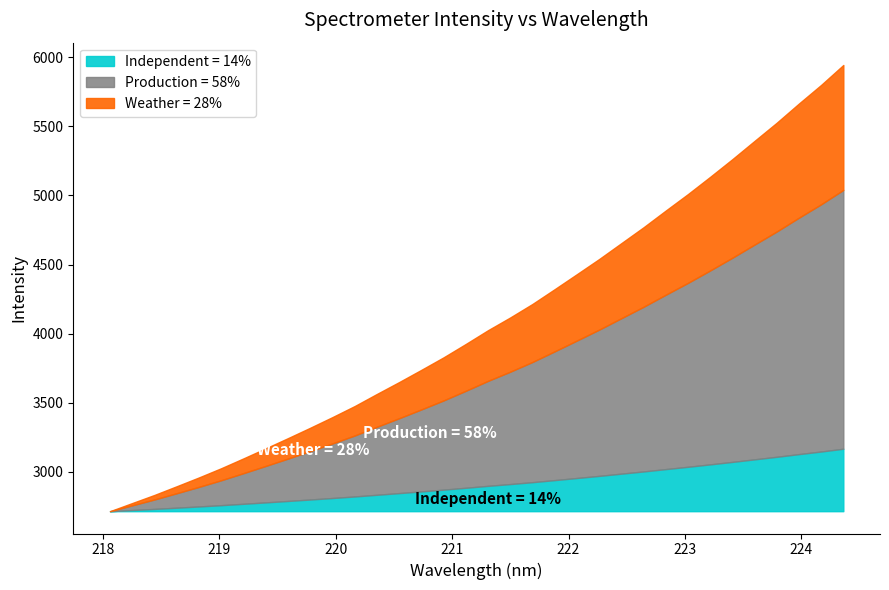

Reading left to right, list all the values displayed in this chart.

218.0596=2716.0	218.2508=2774.9	218.442=2833.6	218.6332=2896.4	218.8244=2960.3	219.0156=3026.8	219.2067=3097.9	219.3979=3170.6	219.589=3244.2	219.7801=3319.4	219.9712=3396.4	220.1623=3476.3	220.3533=3563.9	220.5444=3649.8	220.7354=3738.3	220.9264=3828.7	221.1174=3925.5	221.3083=4025.0	221.4993=4117.3	221.6902=4214.9	221.8812=4321.8	222.0721=4430.3	222.263=4539.6	222.4538=4654.5	222.6447=4769.4	222.8355=4890.3	223.0264=5009.5	223.2172=5134.3	223.408=5262.1	223.5987=5394.3	223.7895=5525.8	223.9802=5664.6	224.1709=5799.2	224.3616=5943.2